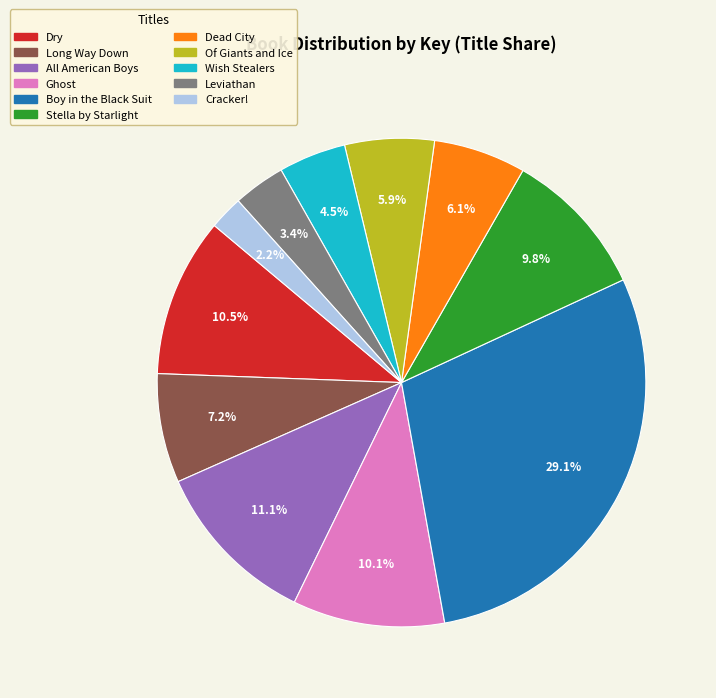

Which category has the smallest portion of the pie?

Cracker!